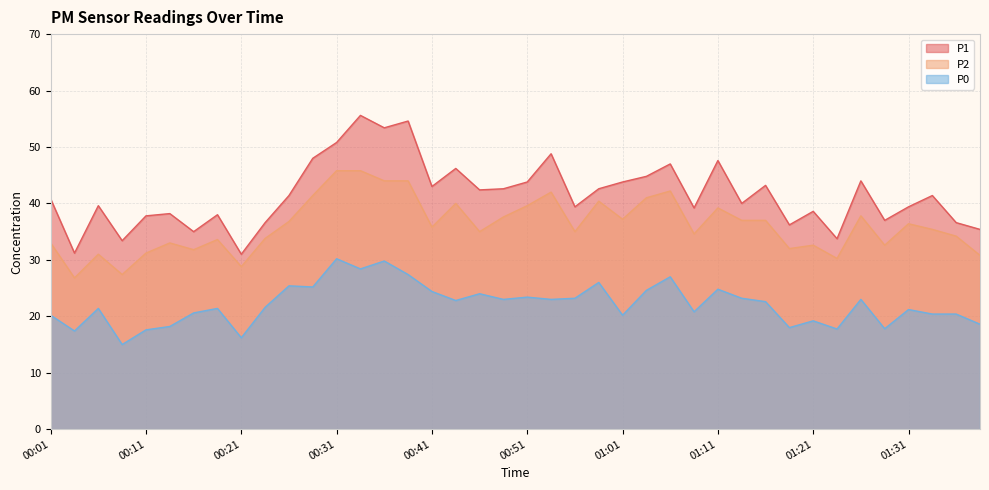

At which label is P2 closest to 36?

00:41